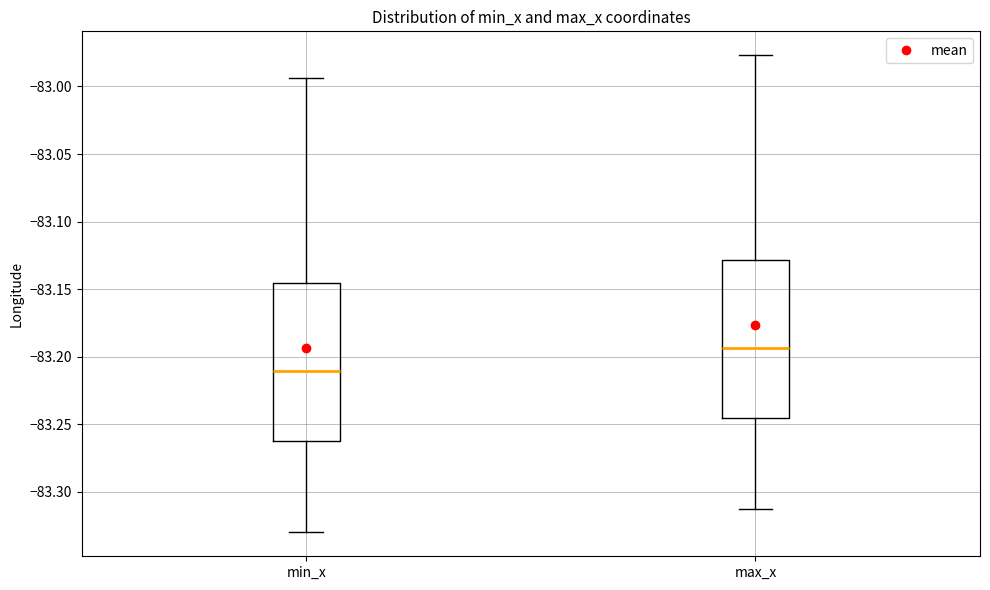

Reading left to right, read every box against the y-axis: the position of its median line, the range the box covers, and the ends of its whiskers. The values are not printed on the chart, so give them approximately, as read against the axis.

min_x: median -83.210, box -83.260 to -83.145, whiskers -83.330 to -82.995
max_x: median -83.195, box -83.245 to -83.130, whiskers -83.315 to -82.975